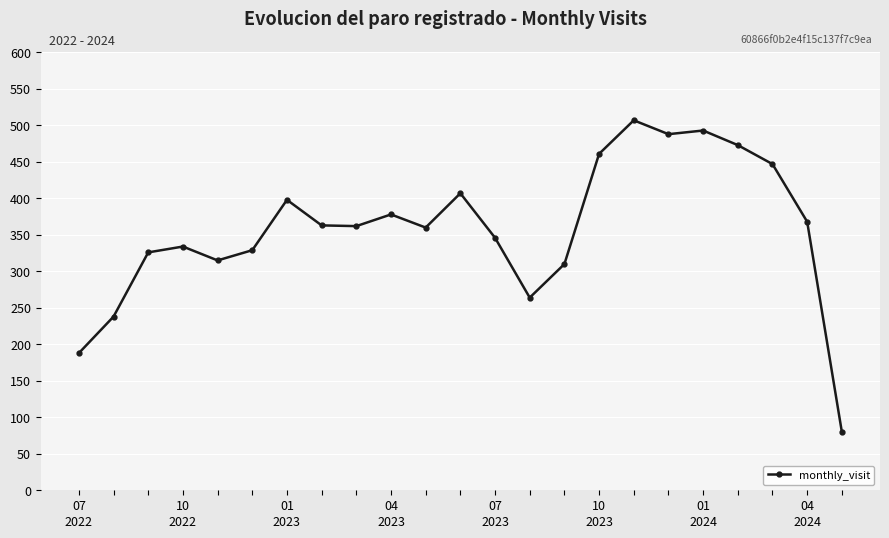

What is the value of the 8th point from the left?

363